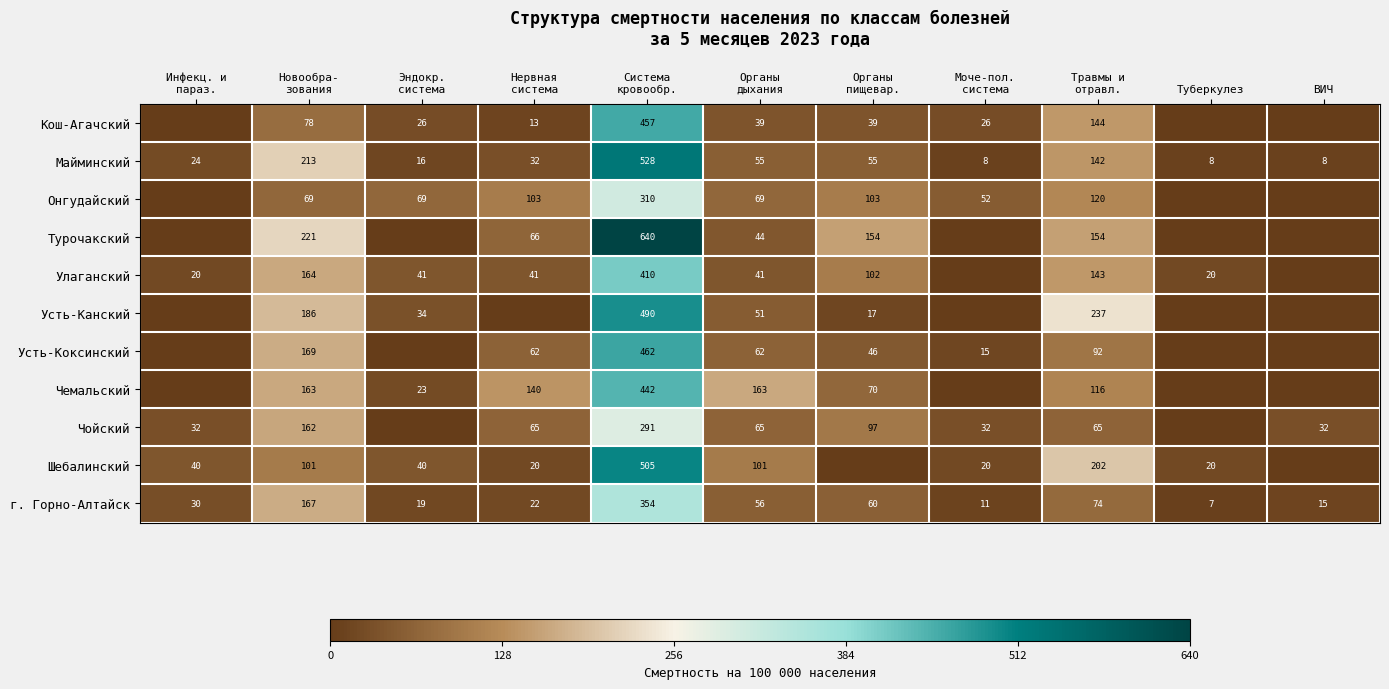

How many categories are shown in the chart?

11